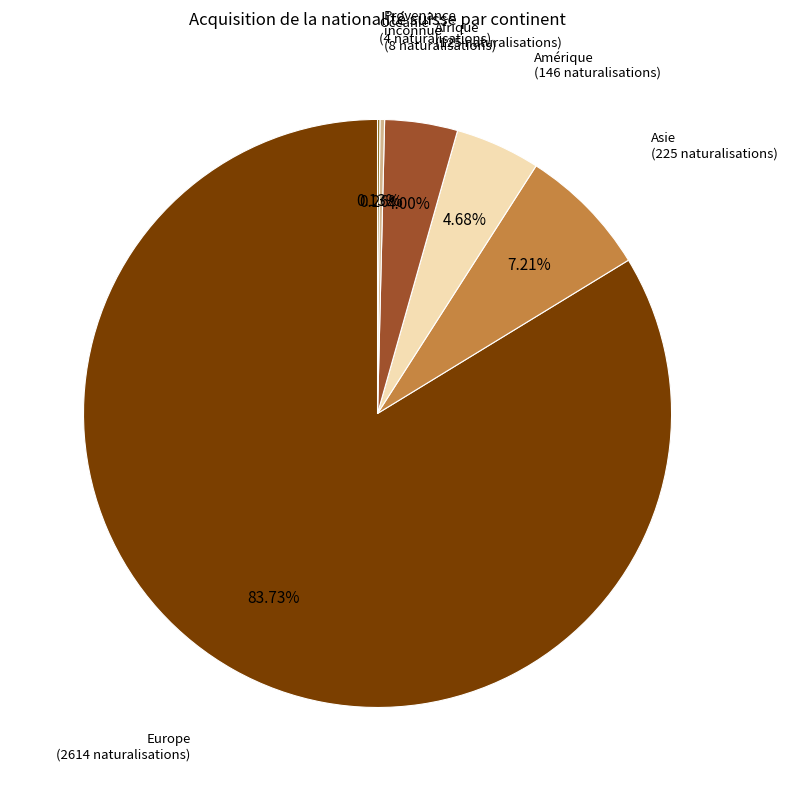

To the nearest percent, what is the difference between the Amérique and Afrique slice percentages?

1%